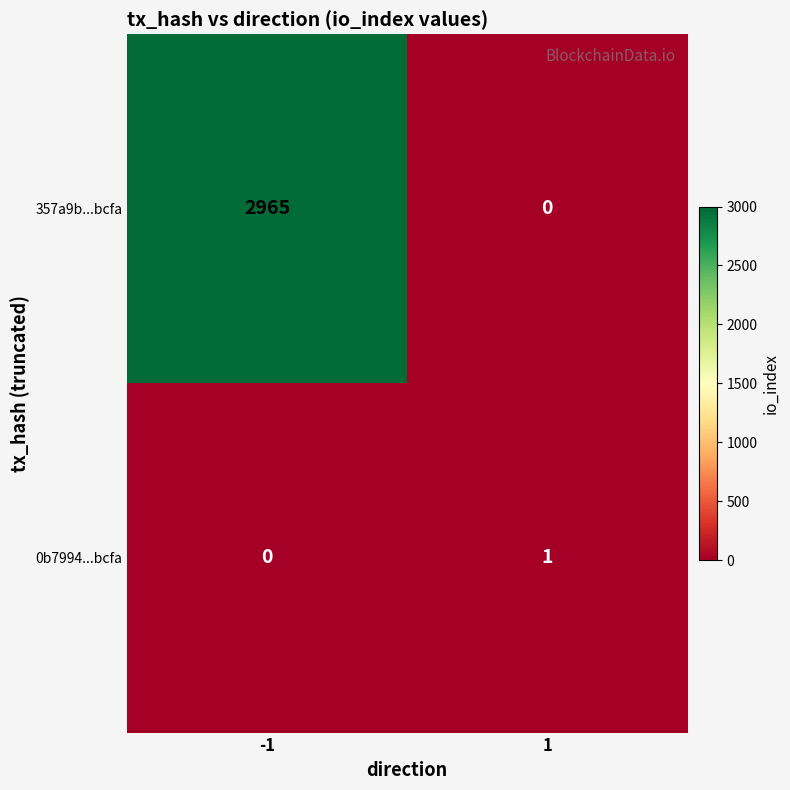

Reading left to right, transcribe all the data shown in this chart.

357a9b...bcfa: 2965	0
0b7994...bcfa: 0	1